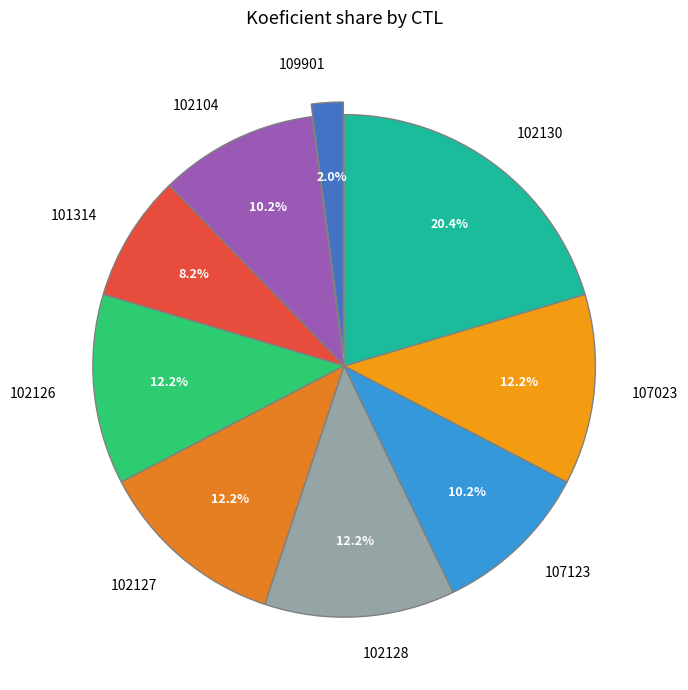

Which slice is the largest?

102130